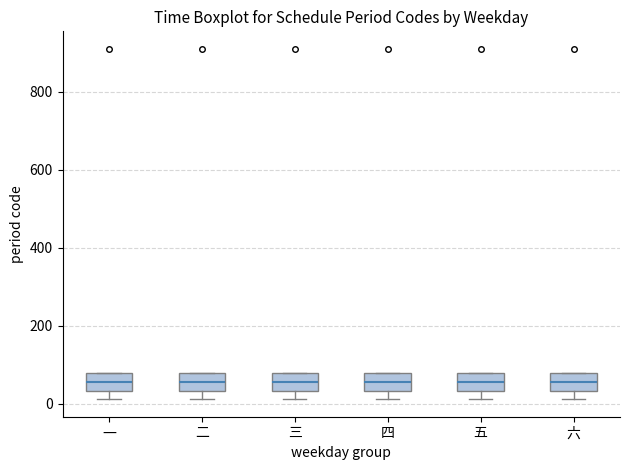

Where is the lower edge of the box for 五 on the y-axis? The values are not printed on the chart, so give them approximately, as read against the axis.

40